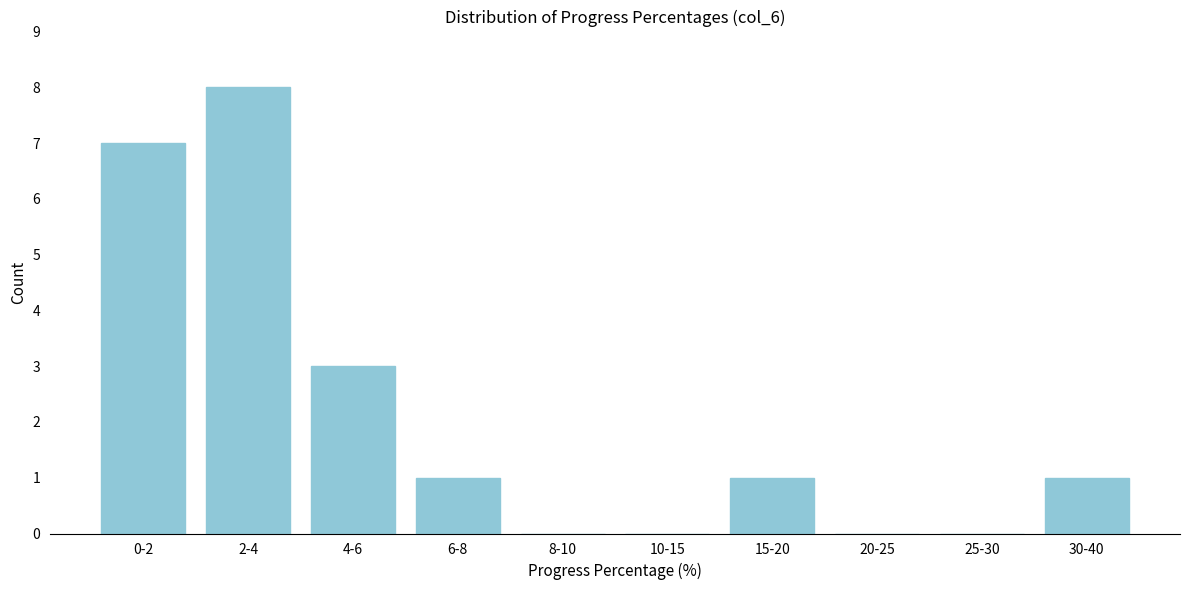

Reading right to left, transcribe all the data shown in this chart.

30-40=1	25-30=0	20-25=0	15-20=1	10-15=0	8-10=0	6-8=1	4-6=3	2-4=8	0-2=7